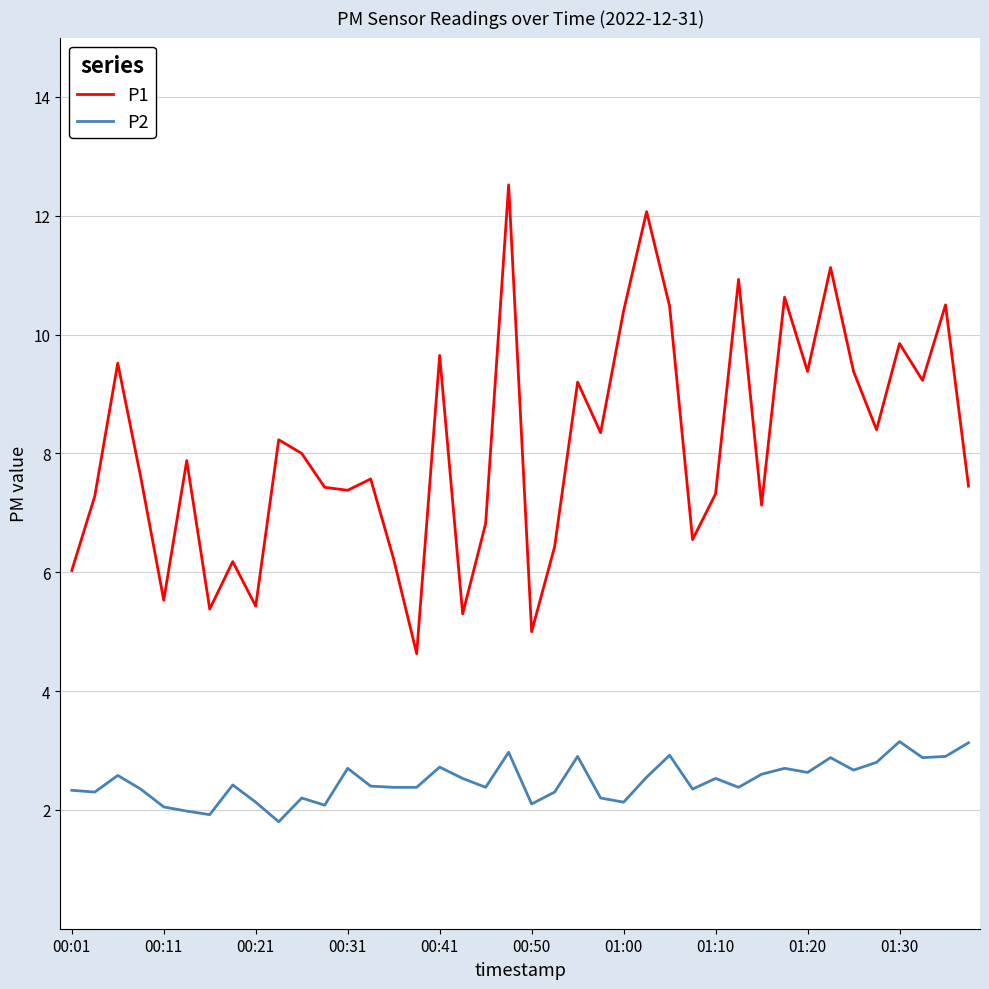

Which series has the largest range (max minus min)?

P1